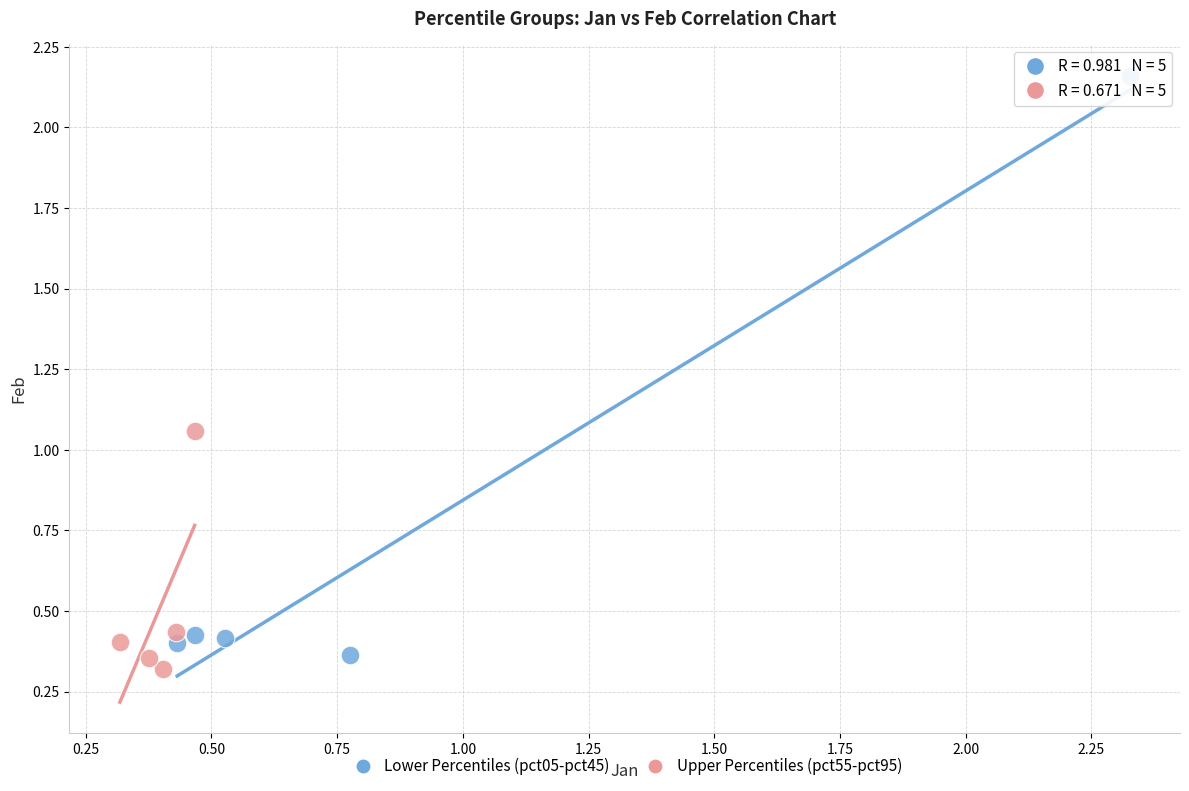

Which series has the widest spread of Y values?

Lower Percentiles (pct05-pct45)